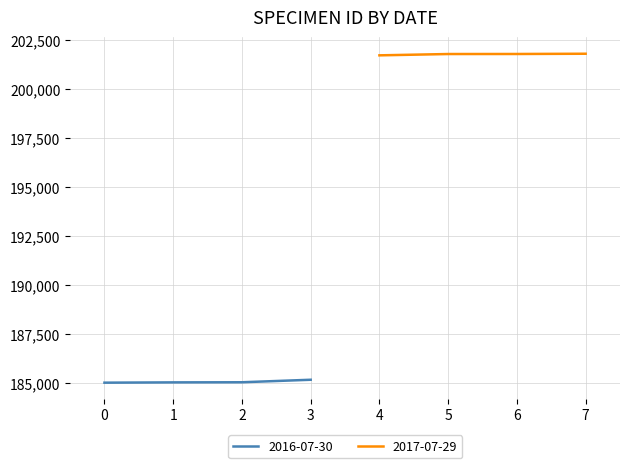

True or false: 2017-07-29 has more than 1 interior local peaks.

False